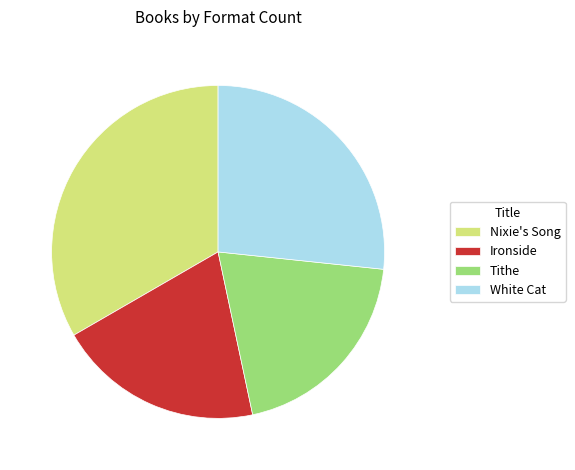

Which category has the biggest portion of the pie?

Nixie's Song